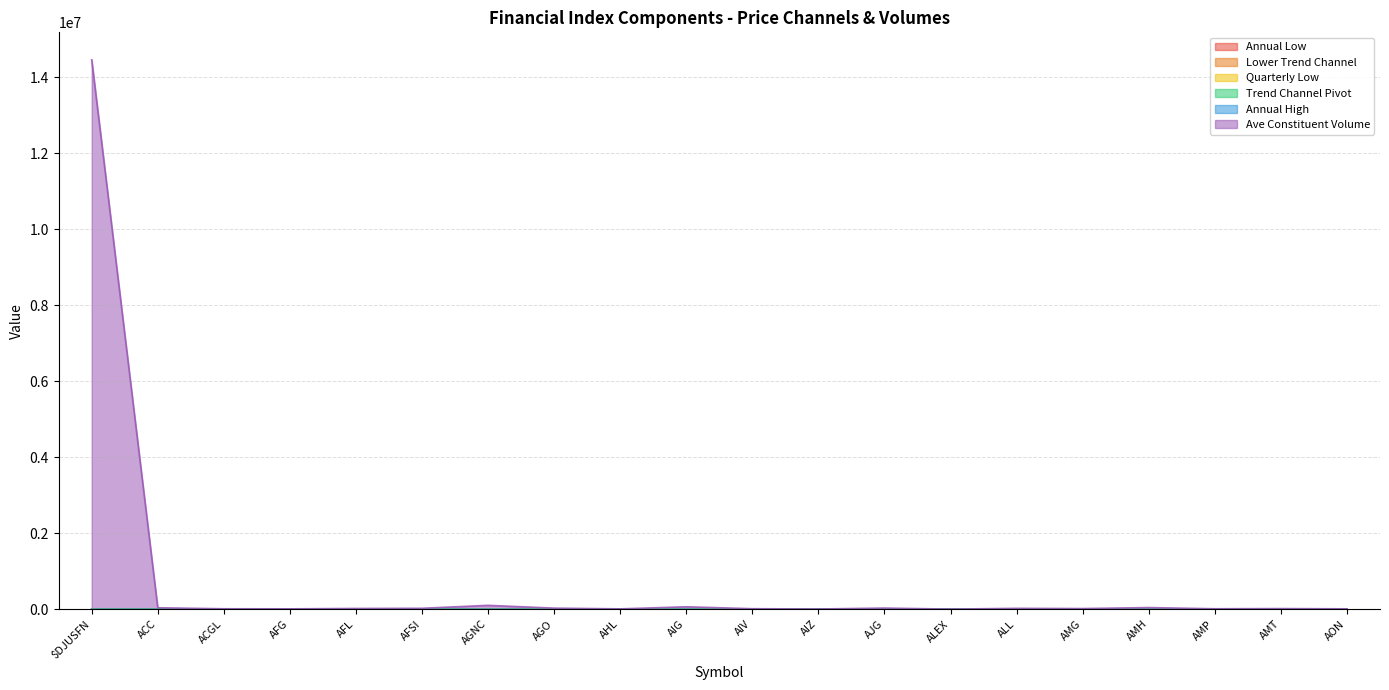

Which series has the widest spread of values?

Ave Constituent Volume